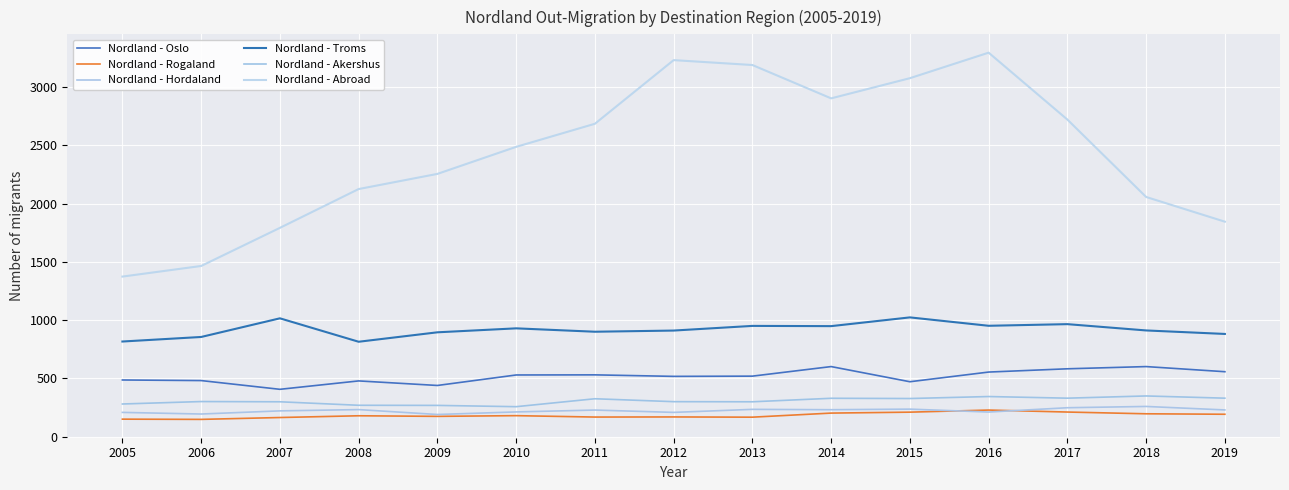

At which category does Nordland - Troms reach its first local valley?

2008